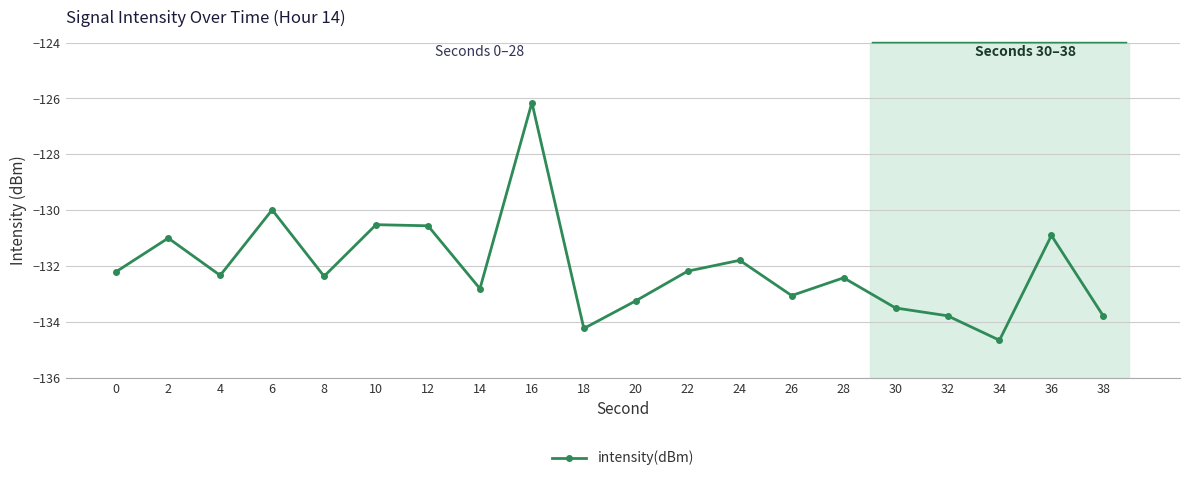

Which label corresponds to the smallest value in the chart?

34